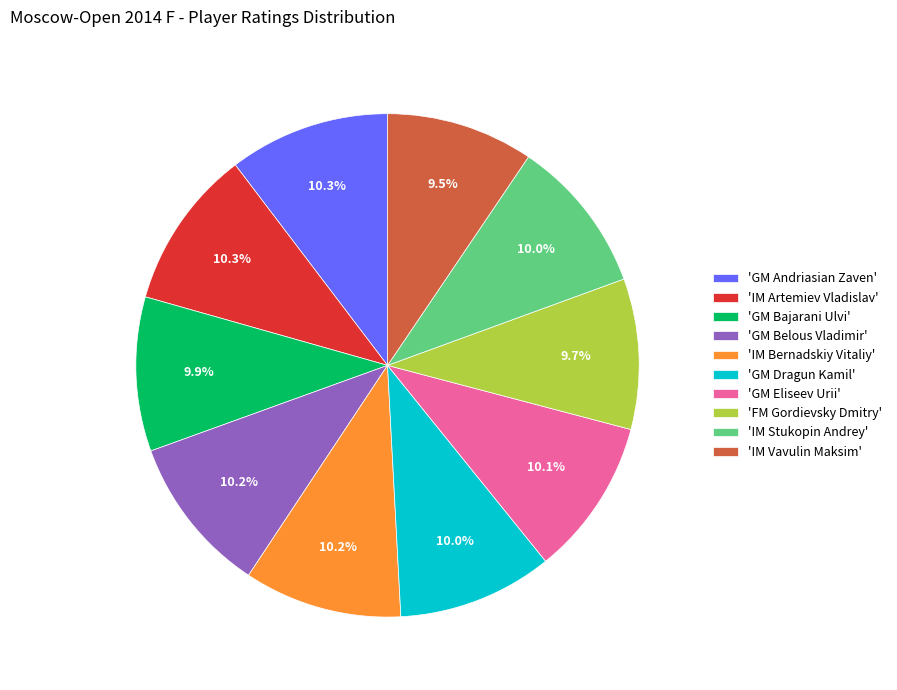

How many slices are in this pie chart?

10